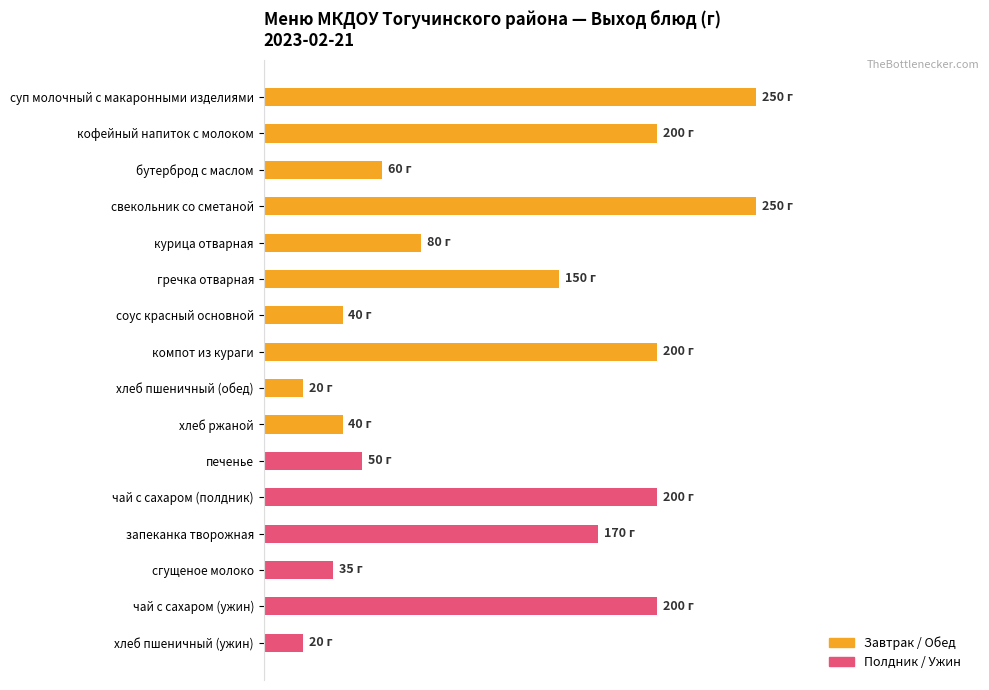

At which label is the value closest to 135?

гречка отварная